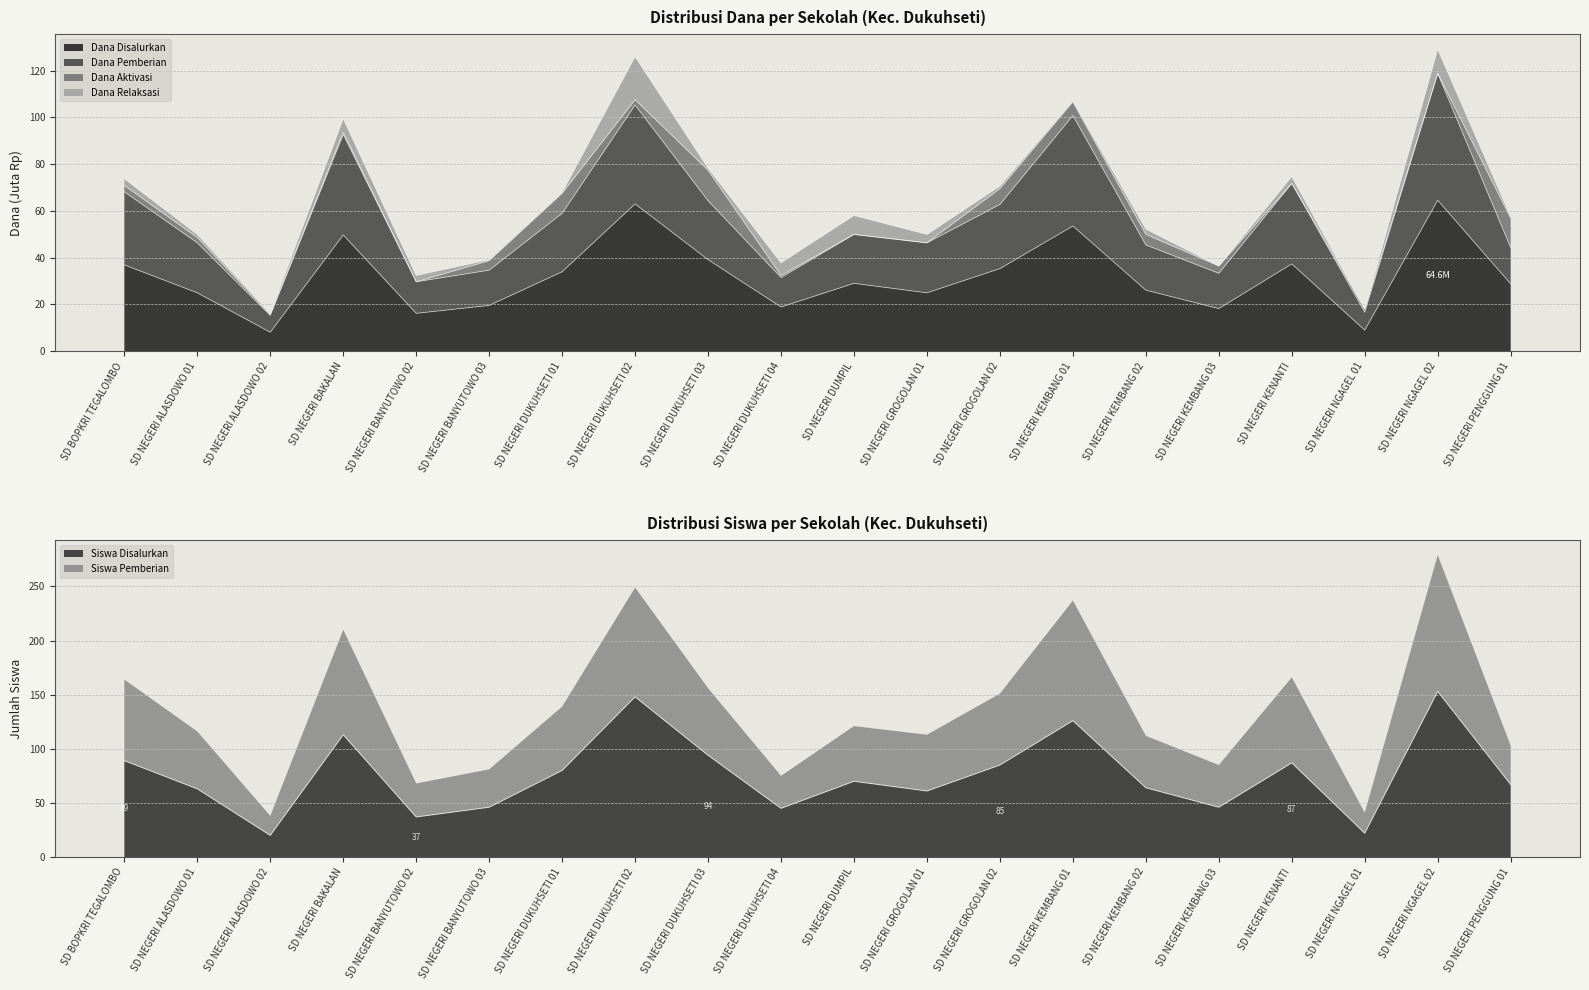

The value of Siswa Disalurkan at SD NEGERI BANYUTOWO 03 is 18.7. True or false?

False